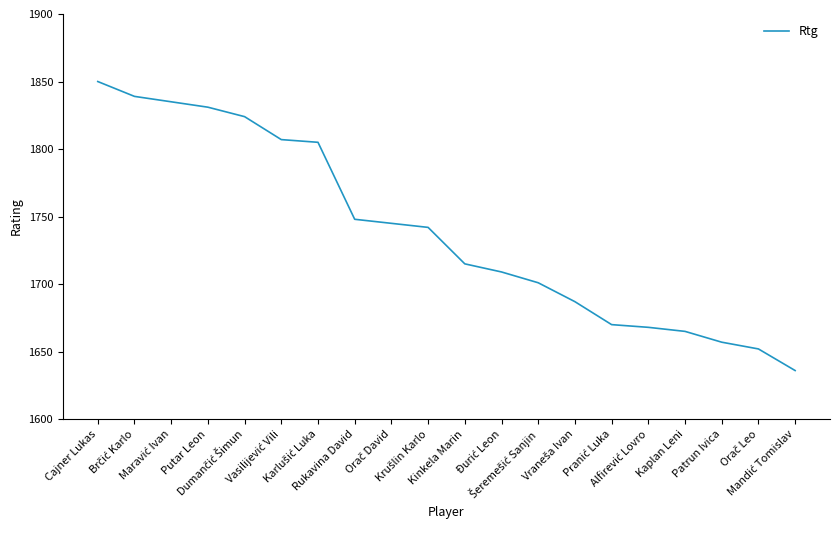

What is the greatest value displayed?

1850